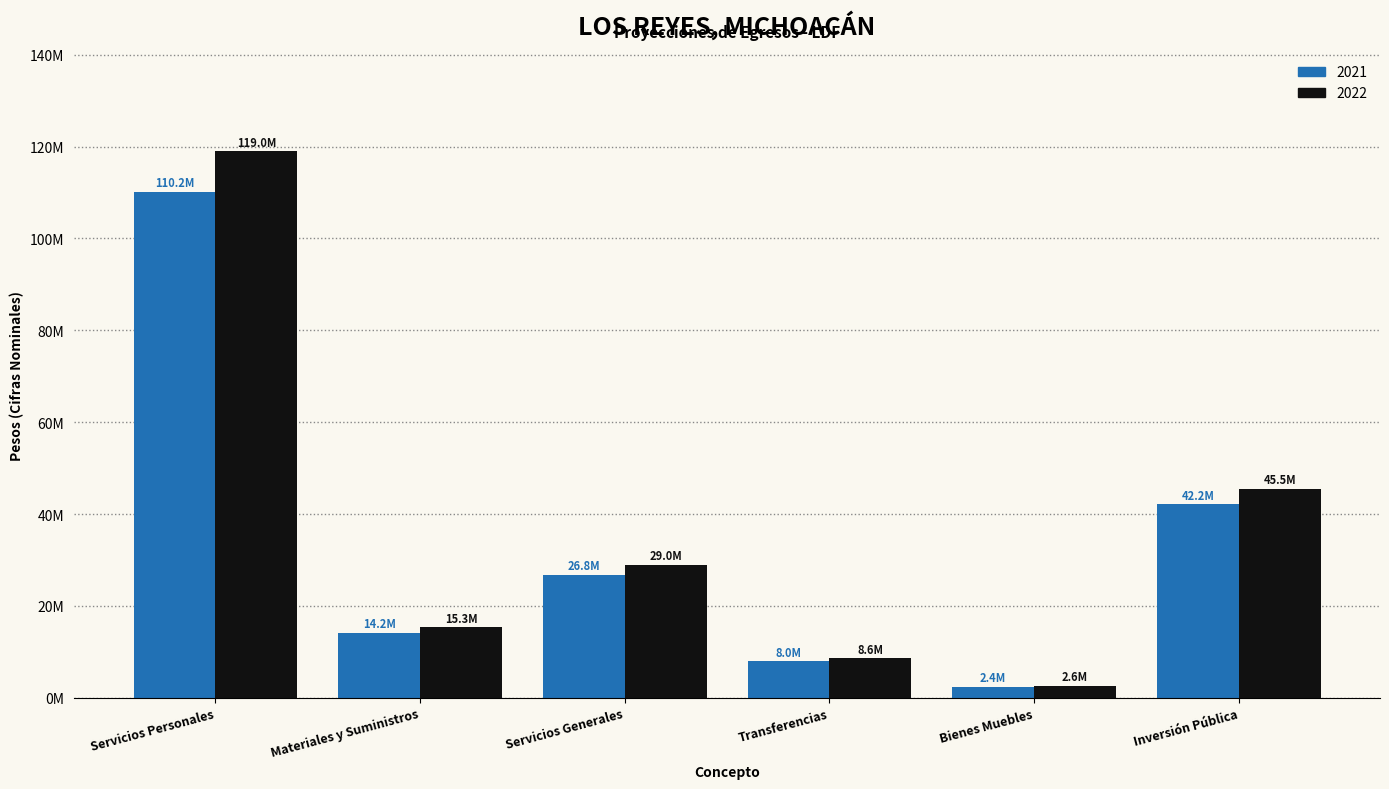

Is it true that 2022 equals 8640000.0 at Transferencias?

True